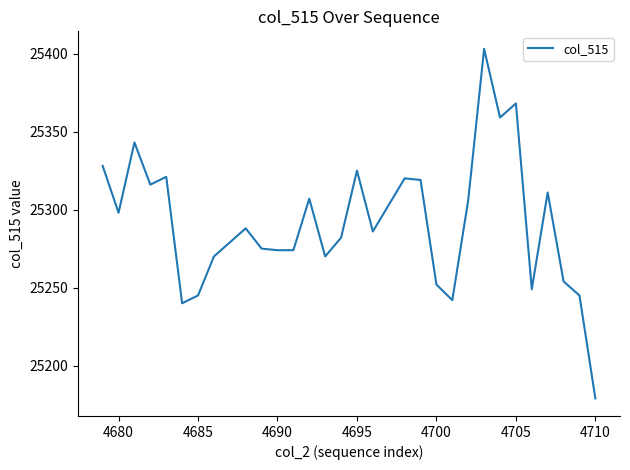

What is the minimum value shown in the chart?

25179